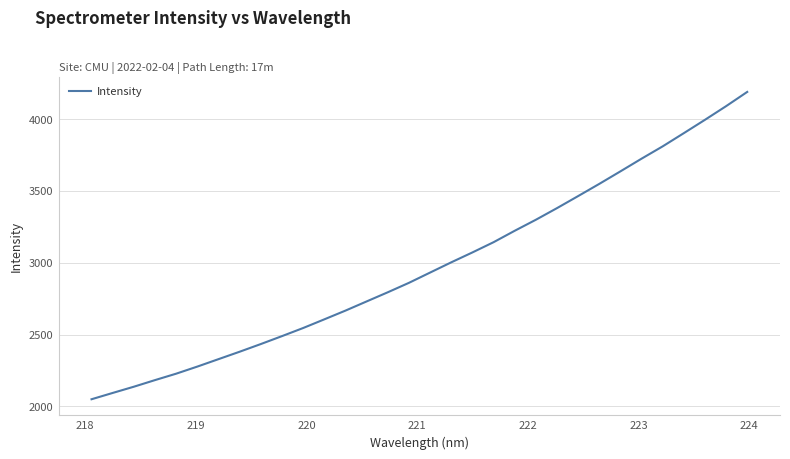

Reading right to left, extract all data points from this chart.

4189.6	4090.5	3995.5	3902.7	3810.9	3725.1	3636.8	3549.6	3464.8	3380.9	3299.9	3223.2	3143.7	3072.5	3003.6	2932.4	2860.9	2795.2	2731.5	2667.6	2606.7	2546.4	2490.0	2434.8	2381.4	2329.6	2277.9	2228.4	2183.7	2137.6	2094.2	2050.3